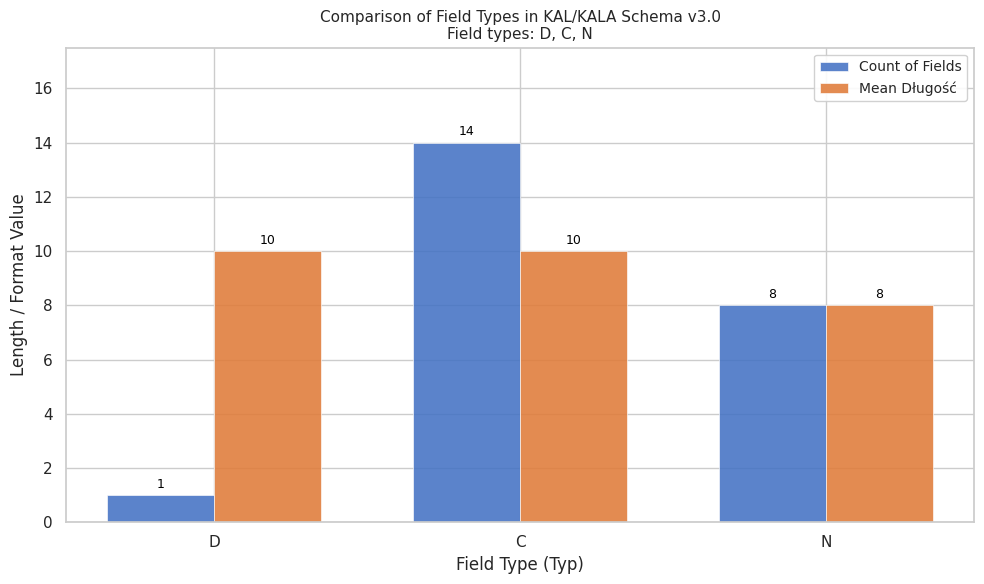

What is the spread (max minus min) of values at D?

9